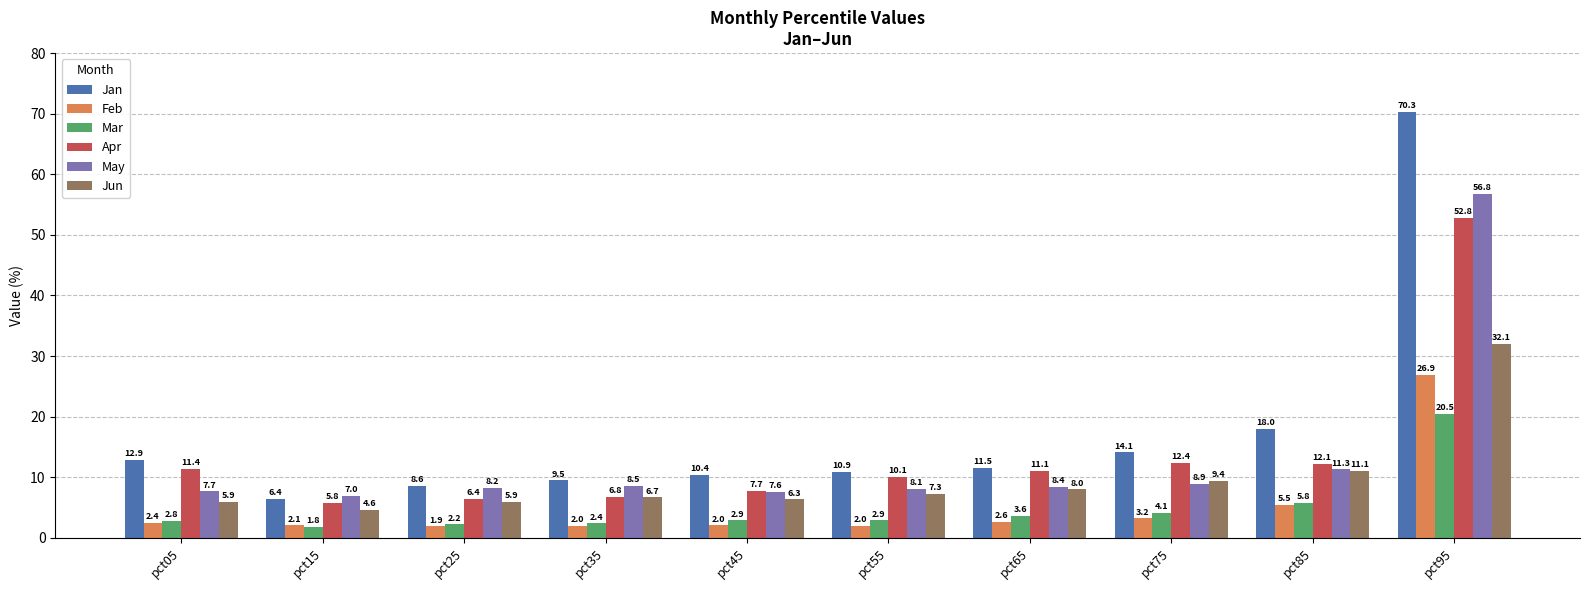

Reading left to right, extract all data points from this chart.

Jan: pct05=12.9	pct15=6.4	pct25=8.6	pct35=9.5	pct45=10.4	pct55=10.9	pct65=11.5	pct75=14.1	pct85=18.0	pct95=70.3
Feb: pct05=2.4	pct15=2.1	pct25=1.9	pct35=2.0	pct45=2.0	pct55=2.0	pct65=2.6	pct75=3.2	pct85=5.5	pct95=26.9
Mar: pct05=2.8	pct15=1.8	pct25=2.2	pct35=2.4	pct45=2.9	pct55=2.9	pct65=3.6	pct75=4.1	pct85=5.8	pct95=20.5
Apr: pct05=11.4	pct15=5.8	pct25=6.4	pct35=6.8	pct45=7.7	pct55=10.1	pct65=11.1	pct75=12.4	pct85=12.1	pct95=52.8
May: pct05=7.7	pct15=7.0	pct25=8.2	pct35=8.5	pct45=7.6	pct55=8.1	pct65=8.4	pct75=8.9	pct85=11.3	pct95=56.8
Jun: pct05=5.9	pct15=4.6	pct25=5.9	pct35=6.7	pct45=6.3	pct55=7.3	pct65=8.0	pct75=9.4	pct85=11.1	pct95=32.1